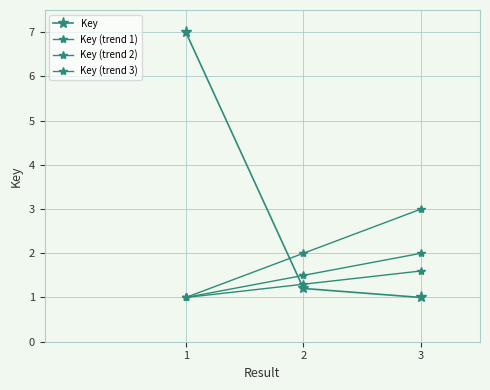

Which series has the largest range (max minus min)?

Key